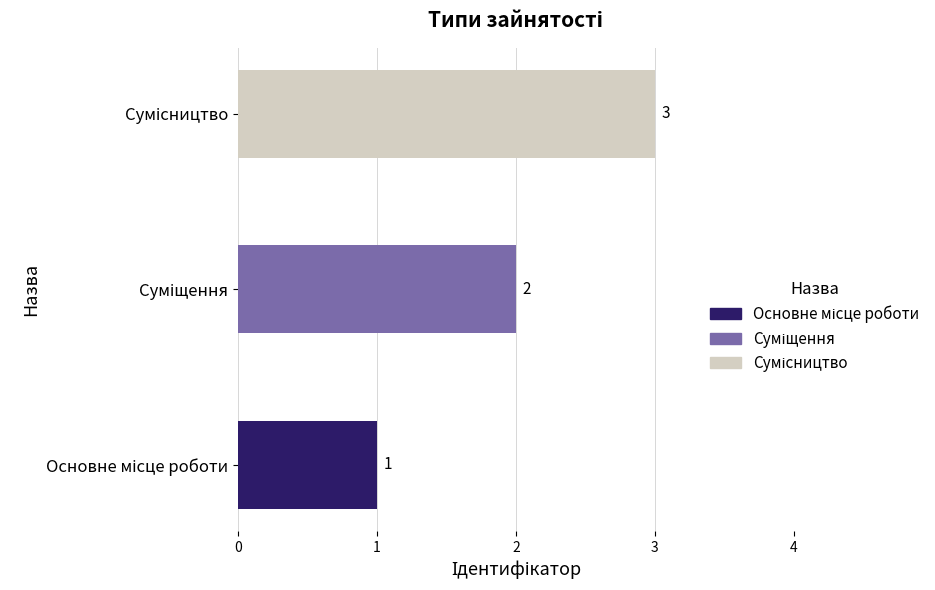

What is the greatest value displayed?

3